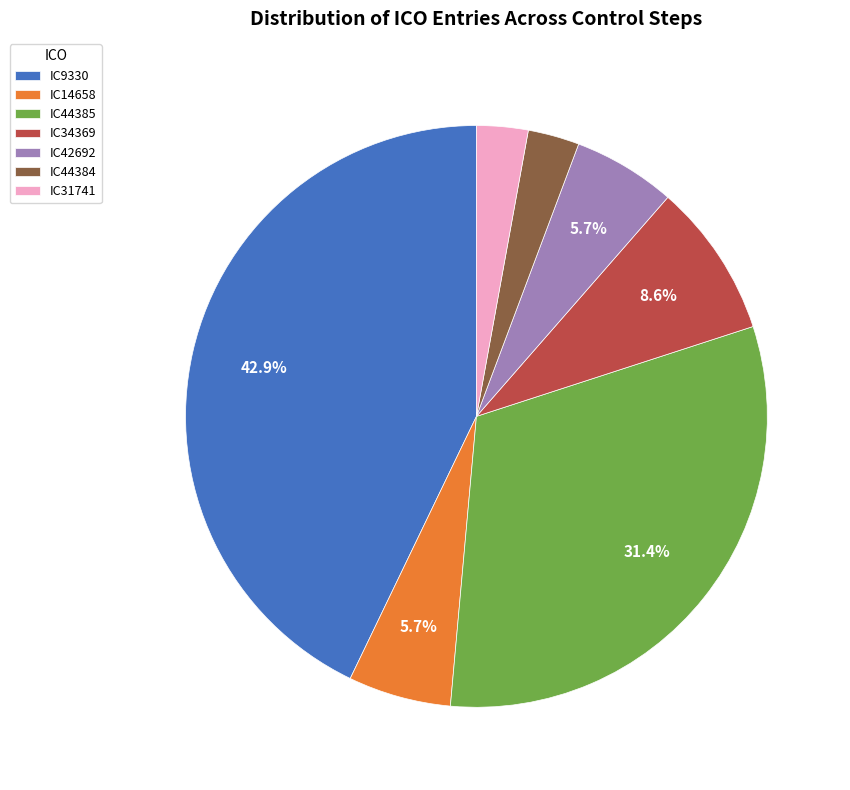

What is the largest slice in the pie chart?

IC9330